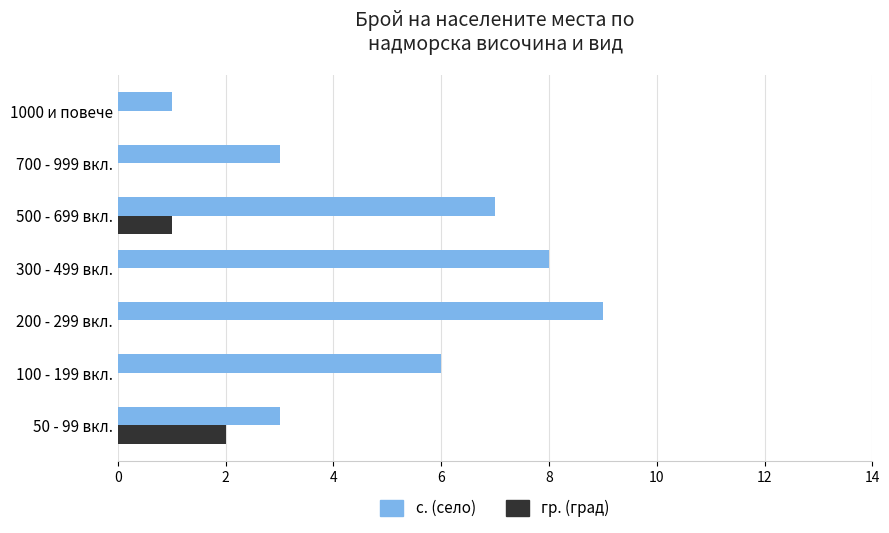

What is the maximum value for гр. (град)?

2